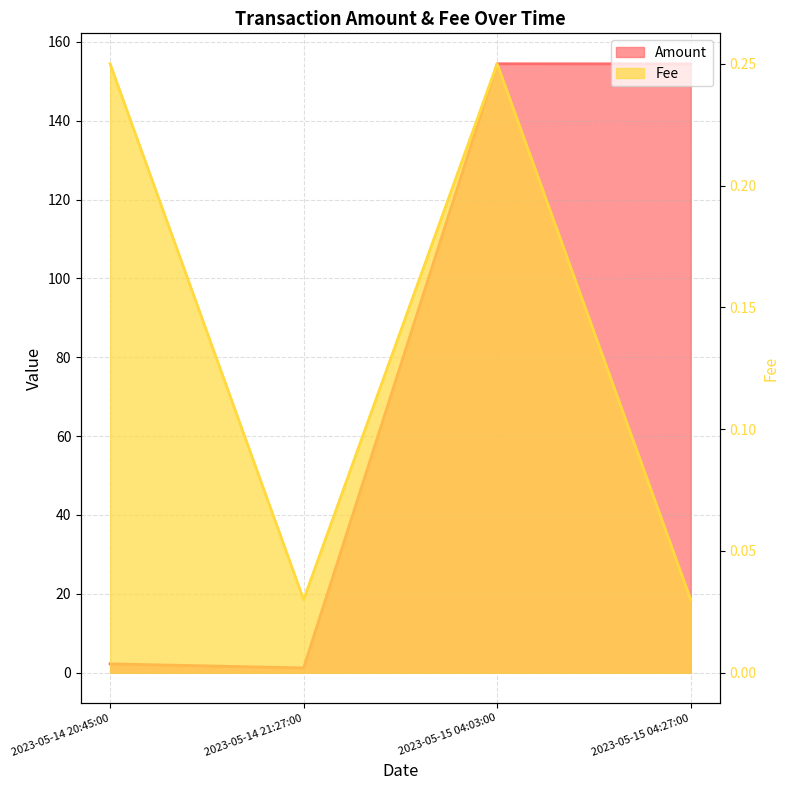

What is the maximum value shown in the chart?

154.5